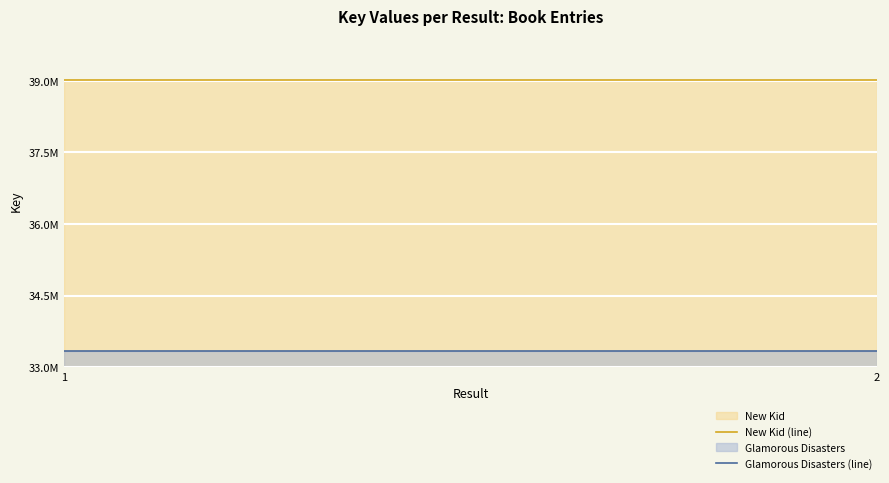

The Glamorous Disasters (line) series shows 33343239 at 2. True or false?

True